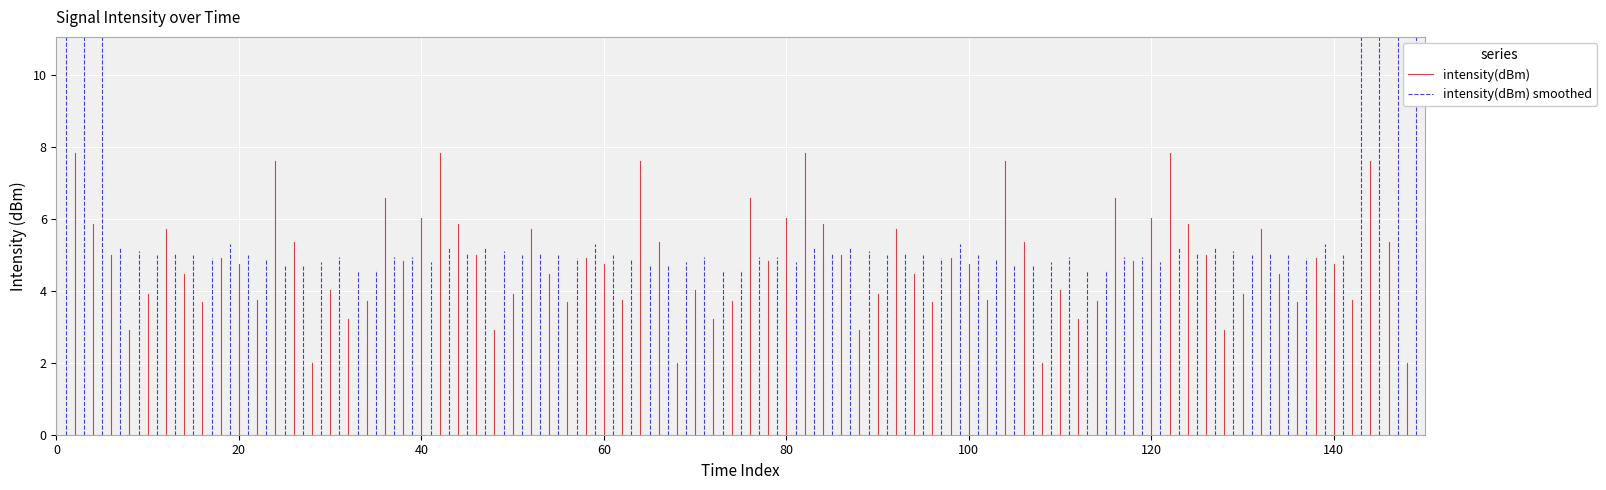

Rank the series by their average value, from lowest to highest.

intensity(dBm), intensity(dBm) smoothed